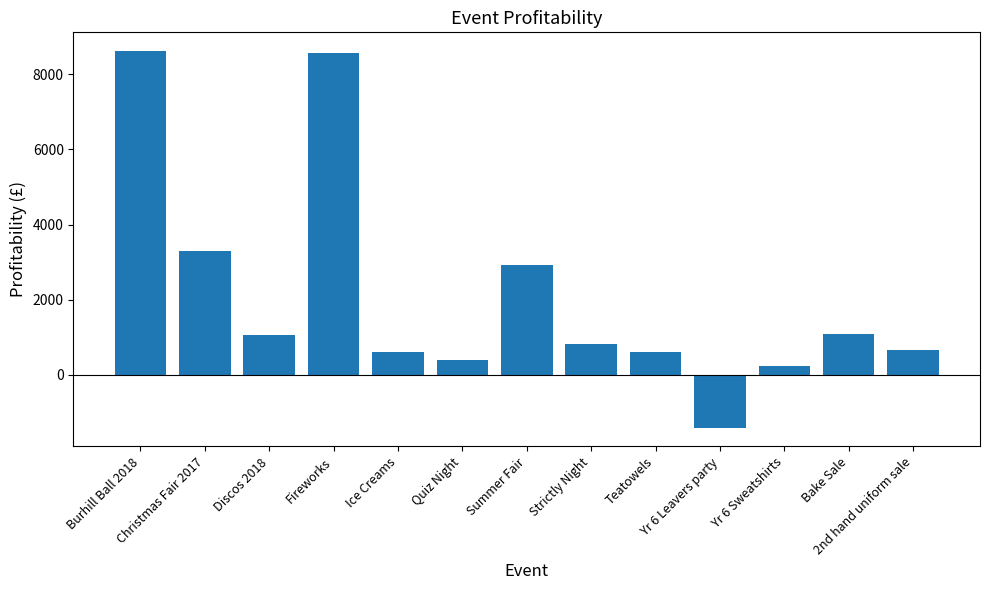

What is the smallest value displayed?

-1401.0